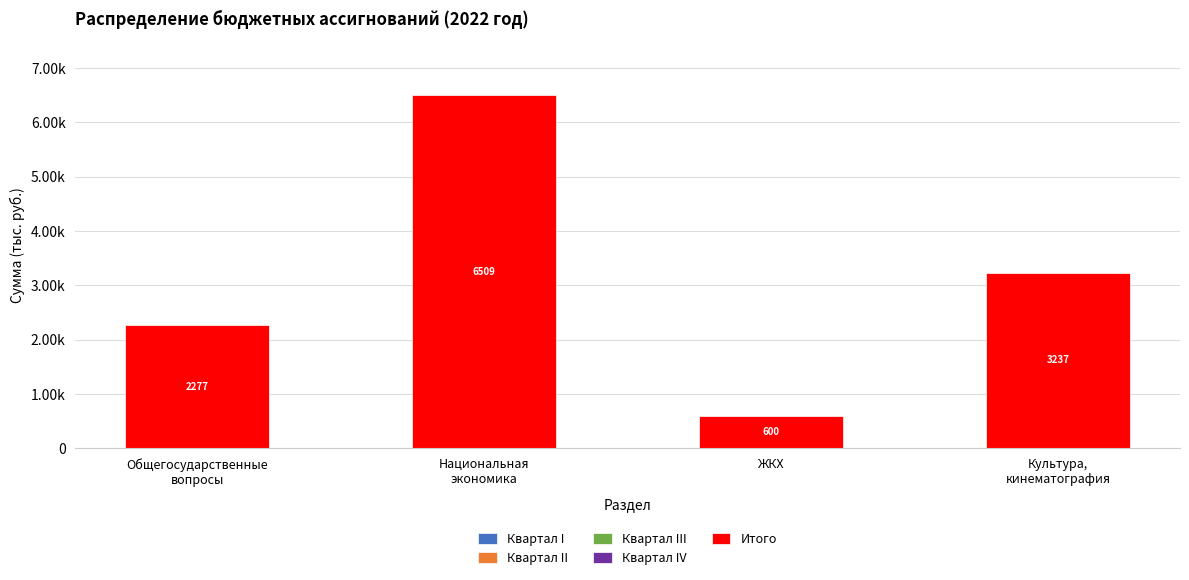

Does the chart contain any negative values?

No